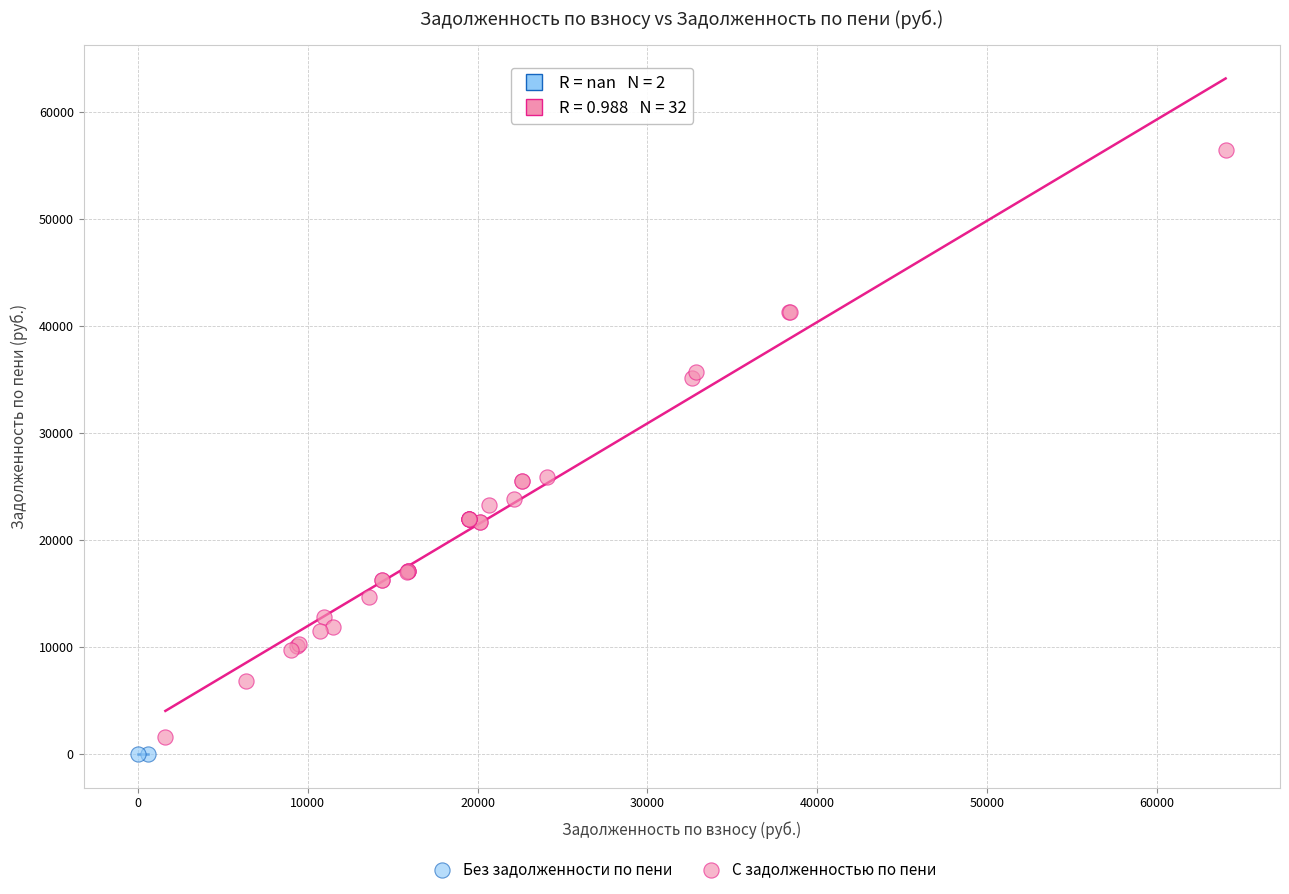

What are all the series names shown in the legend?

Без задолженности по пени, С задолженностью по пени